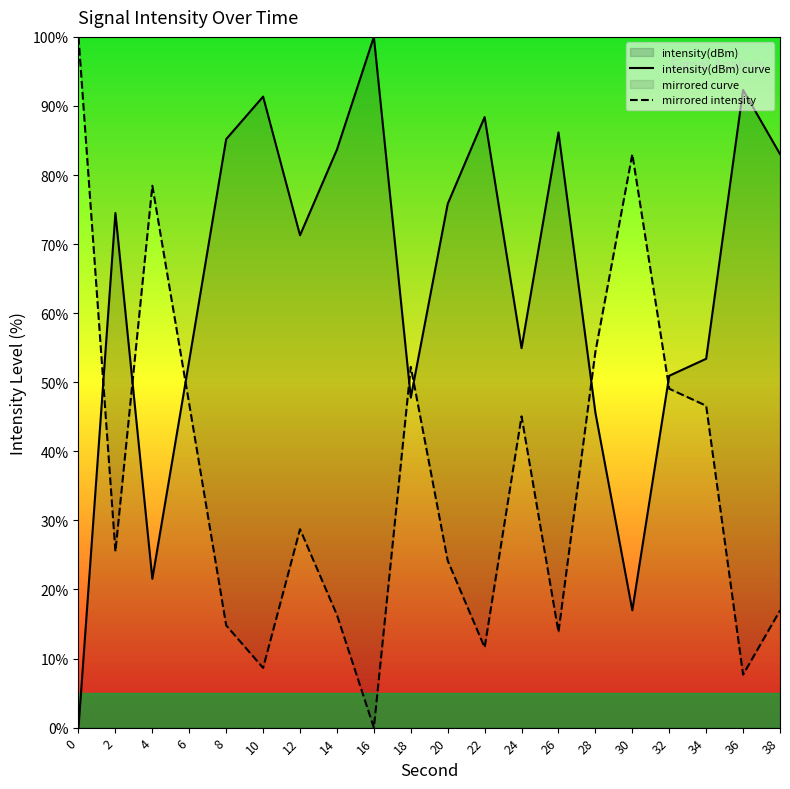

How many values in the intensity(dBm) curve series are below 74?

10